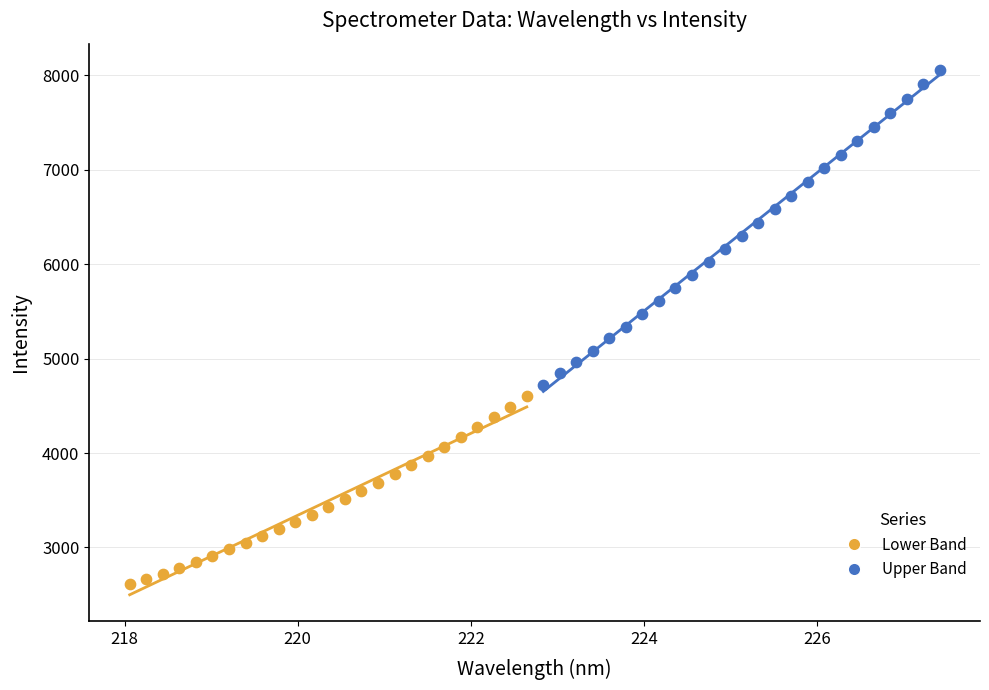

Which series contains the highest Y value?

Upper Band